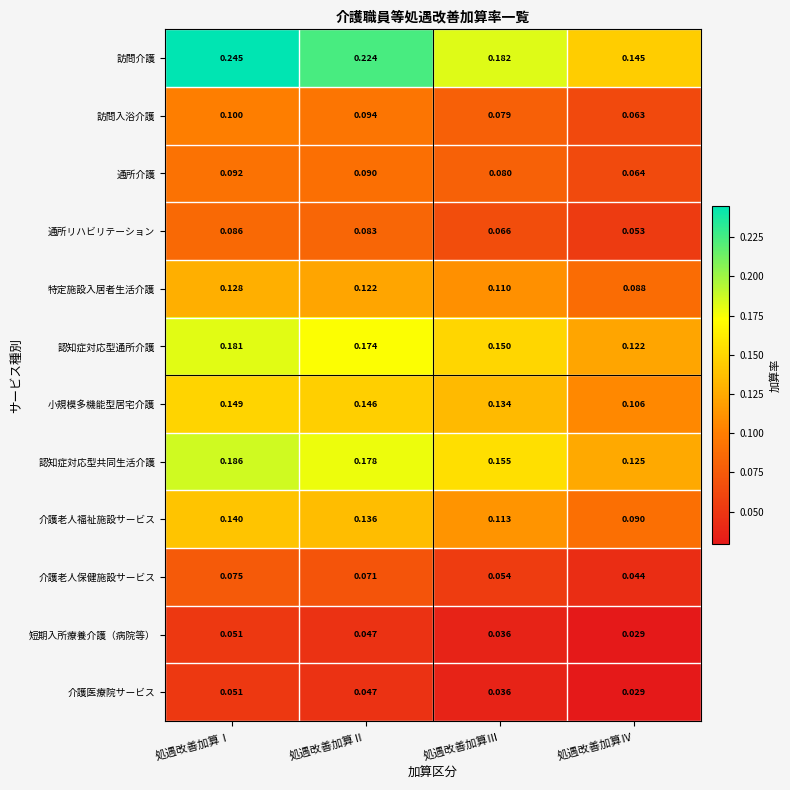

Which category has the lowest value in the 特定施設入居者生活介護 series?

処遇改善加算Ⅳ